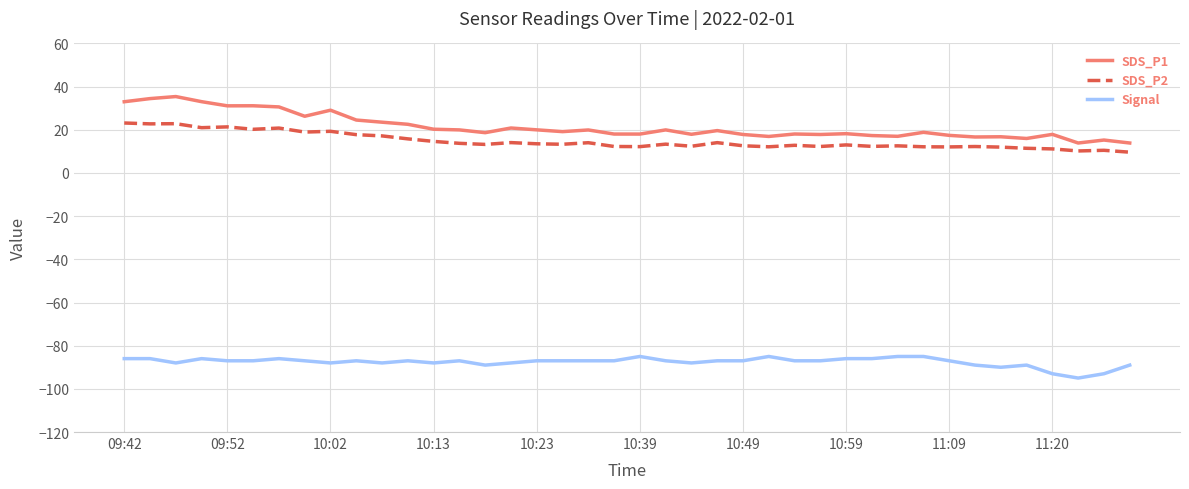

What is the maximum value for SDS_P1?

35.4